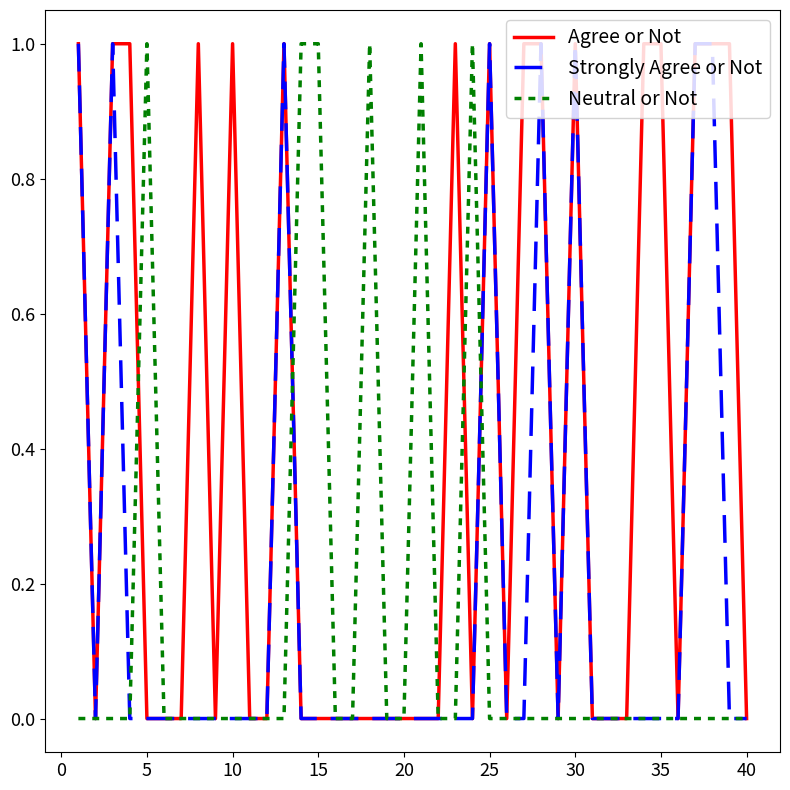

List the series in order of their overall mean, highest first.

Agree or Not, Strongly Agree or Not, Neutral or Not